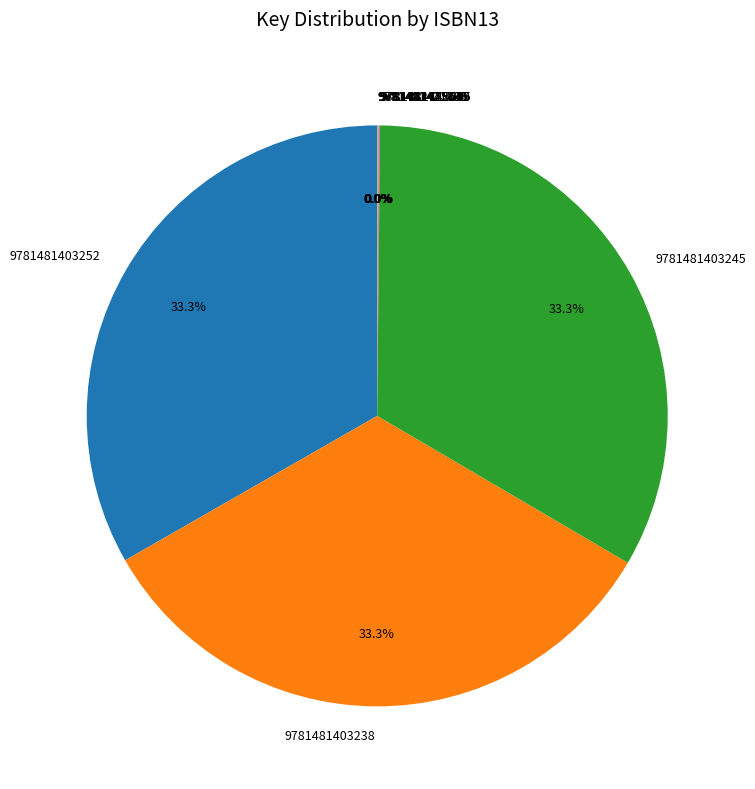

Does any single category account for the majority?

No